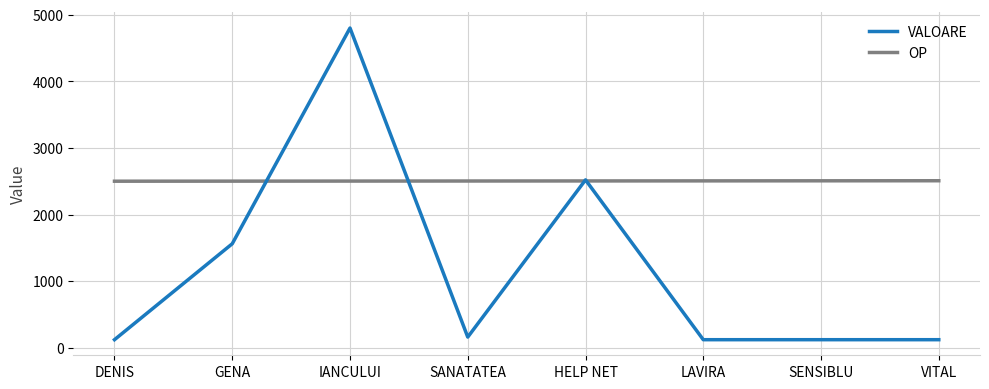

What is the minimum value shown in the chart?

120.0